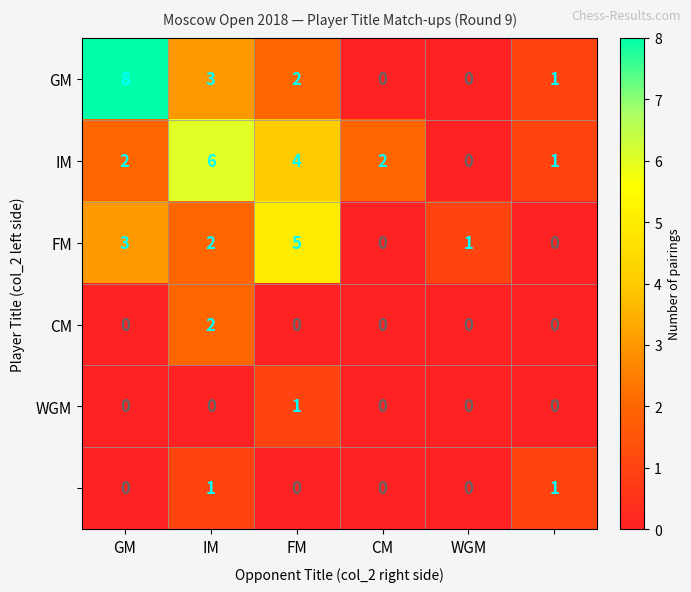

At how many categories does at least one series exceed 7?

1